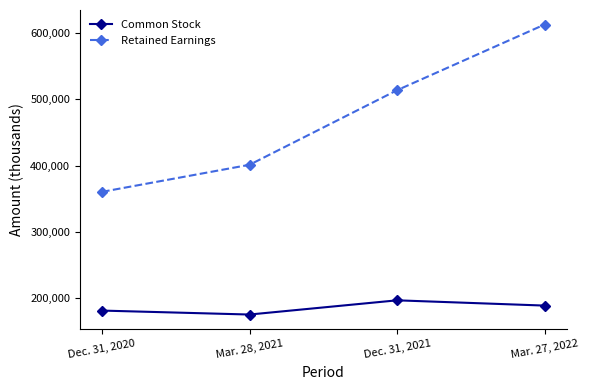

True or false: Retained Earnings and Common Stock cross at least once.

False